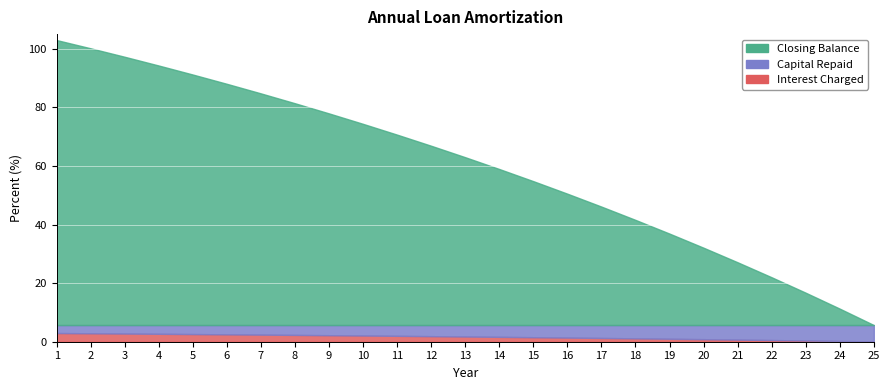

Rank the categories by Opening Balance value from lowest to highest.

25, 24, 23, 22, 21, 20, 19, 18, 17, 16, 15, 14, 13, 12, 11, 10, 9, 8, 7, 6, 5, 4, 3, 2, 1